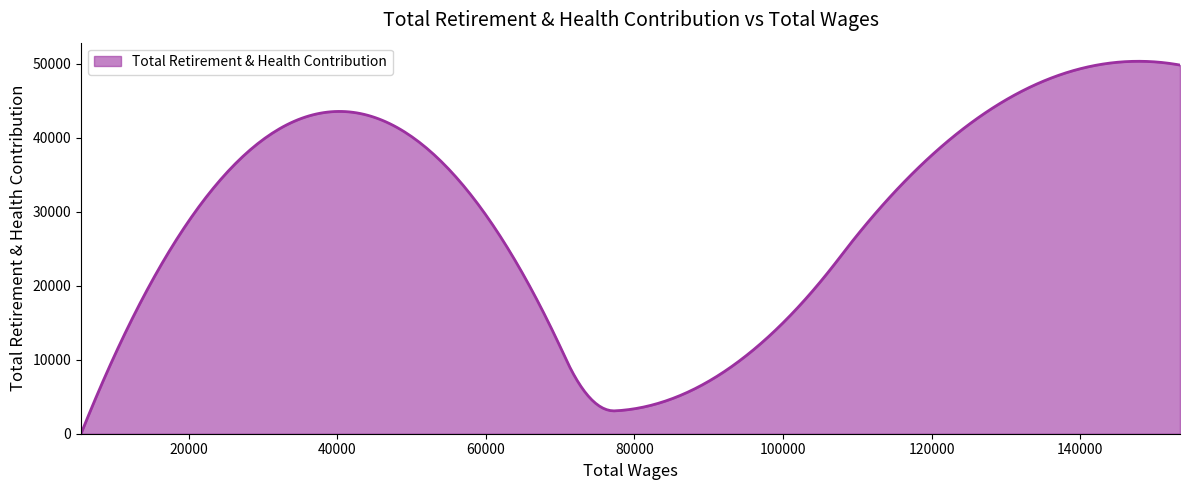

What is the difference between the maximum and minimum values?

50351.6